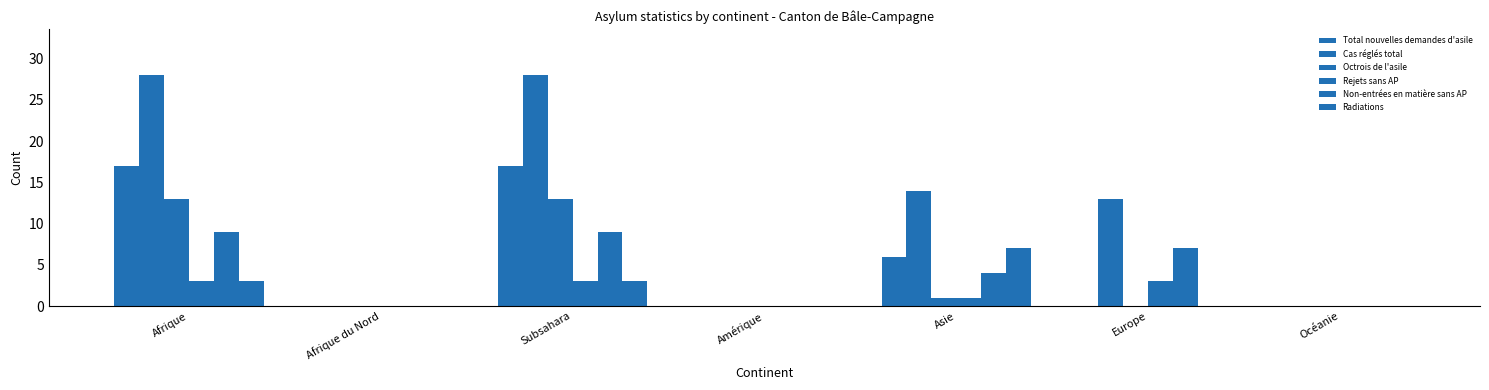

Reading right to left, list all the values displayed in this chart.

Total nouvelles demandes d'asile: 0	0	6	0	17	0	17
Cas réglés total: 0	13	14	0	28	0	28
Octrois de l'asile: 0	0	1	0	13	0	13
Rejets sans AP: 0	3	1	0	3	0	3
Non-entrées en matière sans AP: 0	7	4	0	9	0	9
Radiations: 0	0	7	0	3	0	3